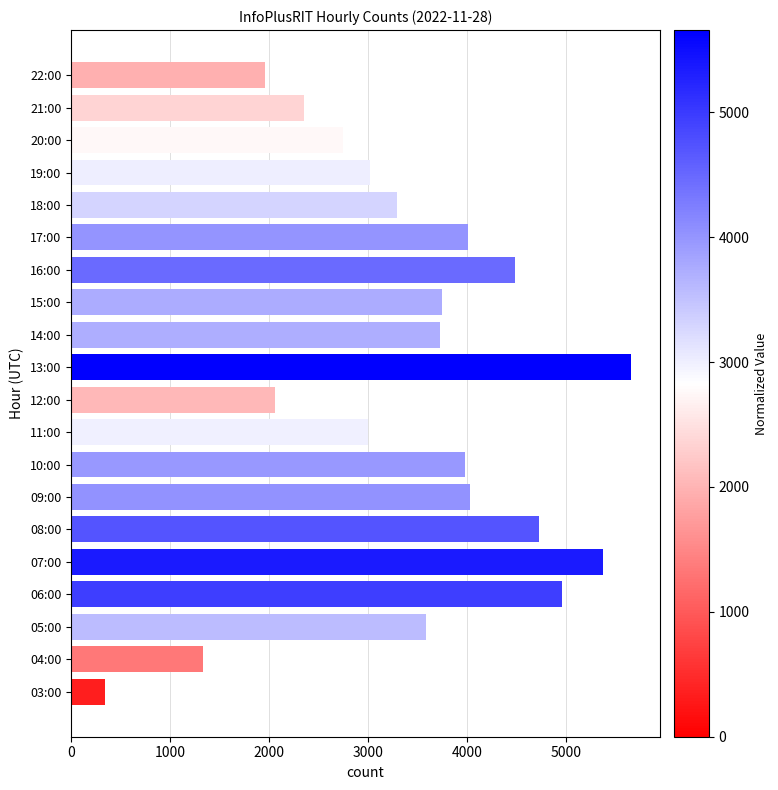

How many distinct data groups are displayed?

1